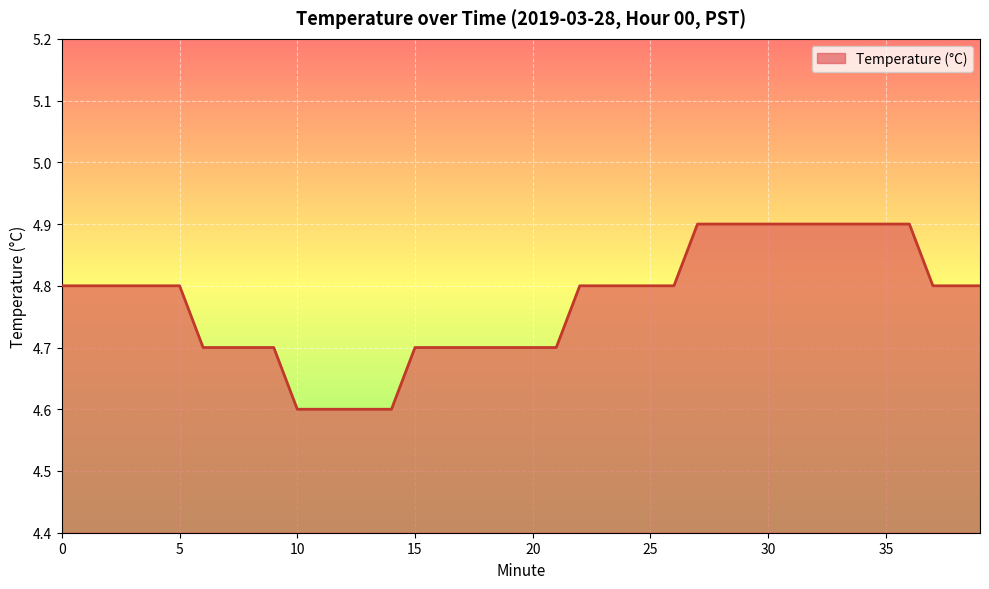

Reading right to left, list all the values displayed in this chart.

4.8	4.8	4.8	4.9	4.9	4.9	4.9	4.9	4.9	4.9	4.9	4.9	4.9	4.8	4.8	4.8	4.8	4.8	4.7	4.7	4.7	4.7	4.7	4.7	4.7	4.6	4.6	4.6	4.6	4.6	4.7	4.7	4.7	4.7	4.8	4.8	4.8	4.8	4.8	4.8